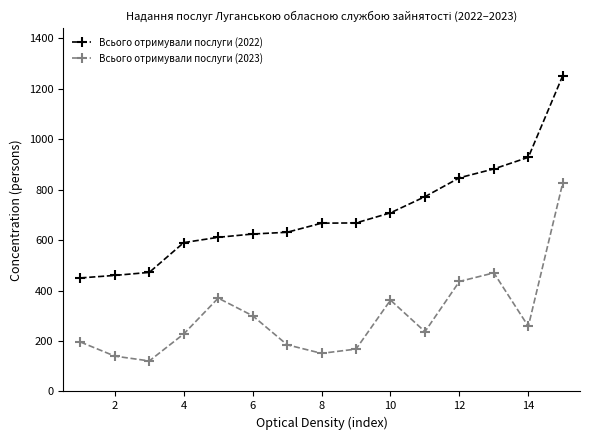

What is the sum of all Всього отримували послуги (2023) values?

4449